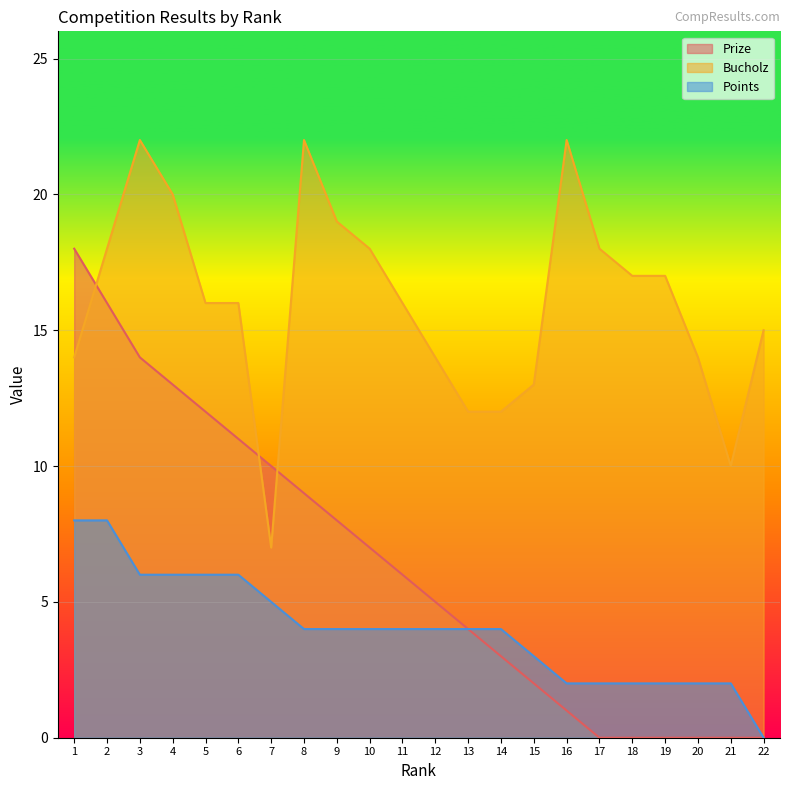

True or false: Bucholz has a value of 15 at 22.

True